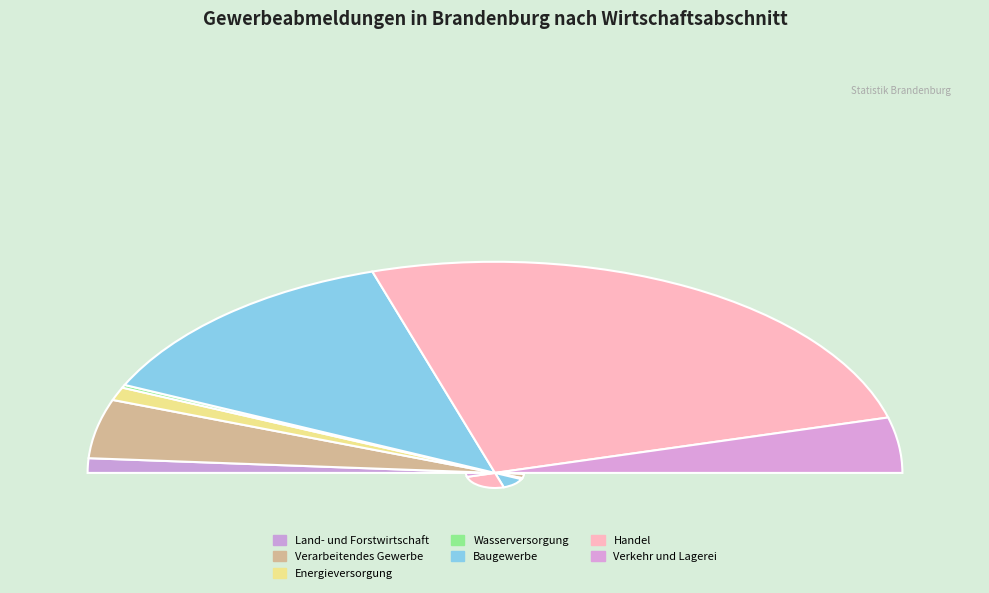

Is Baugewerbe the majority of the pie?

No